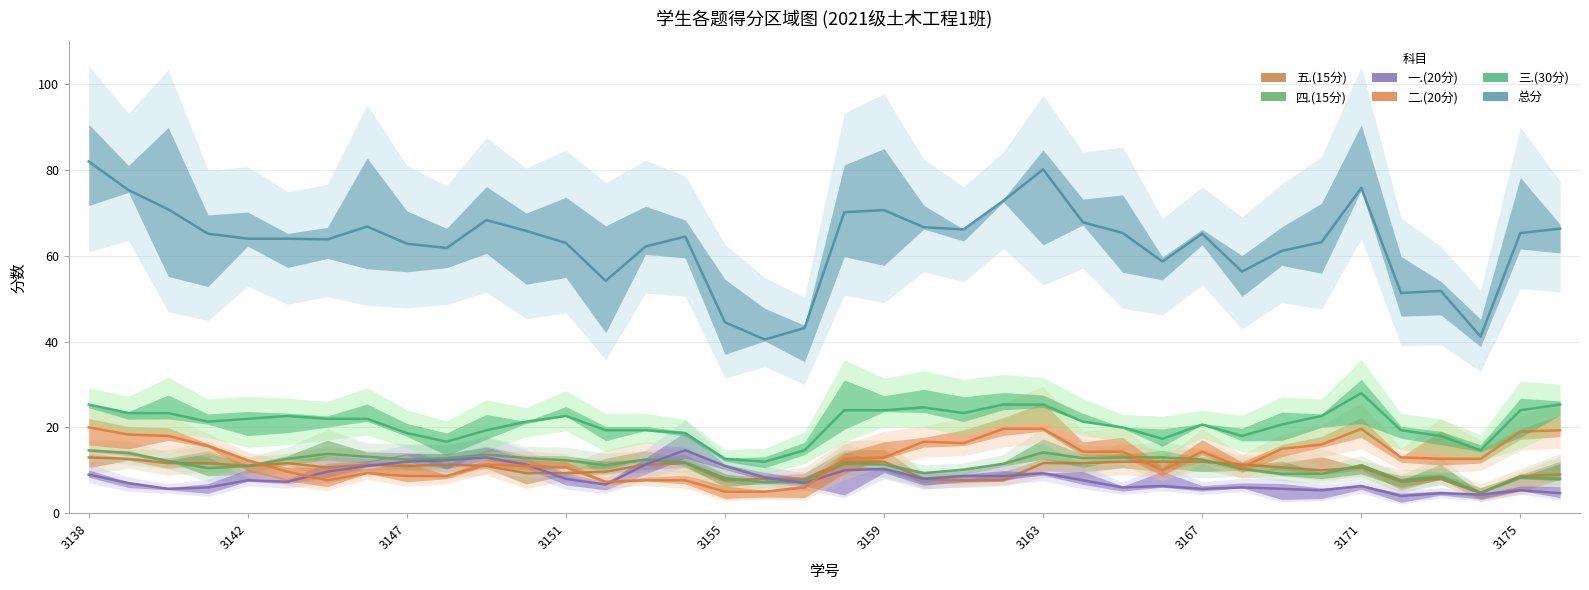

At which category is the sum across all series the highest?

3138